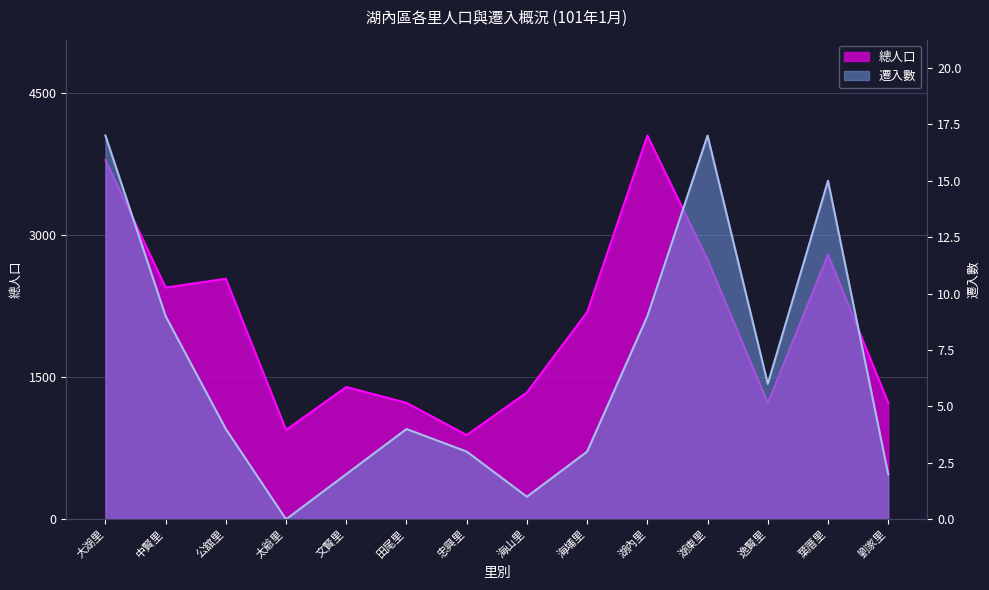

What is the average value of the 總人口 series?

2059